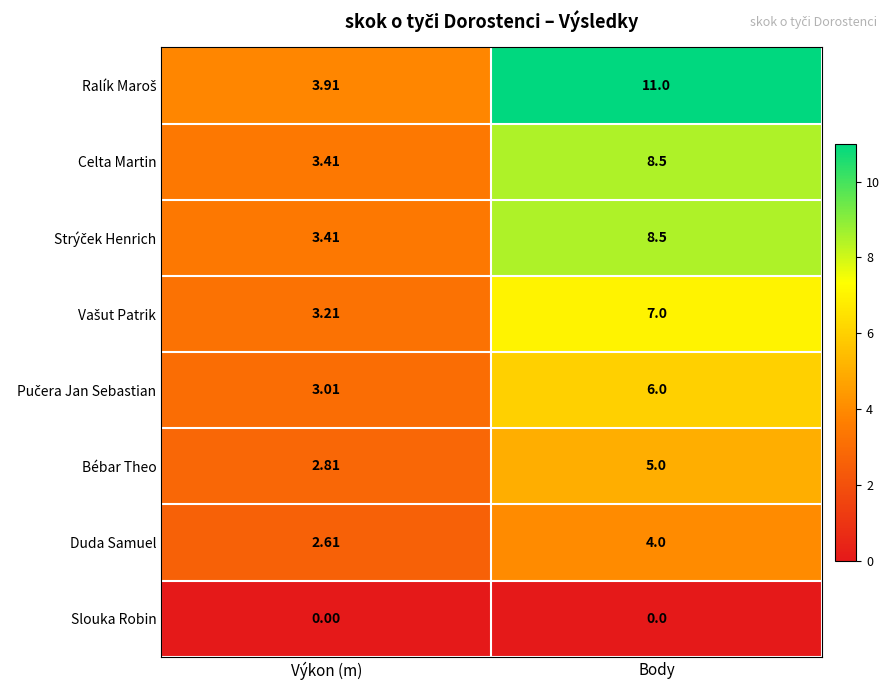

What is the total value across all series at Výkon (m)?

22.4